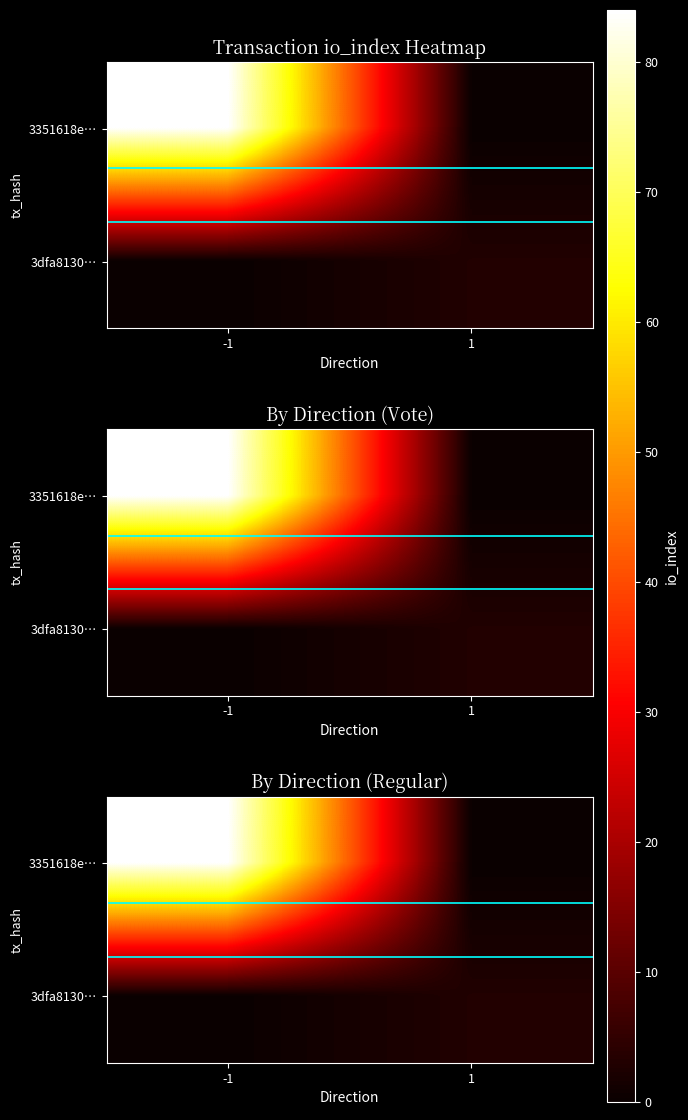

Which series has the largest total across all categories?

3351618e…